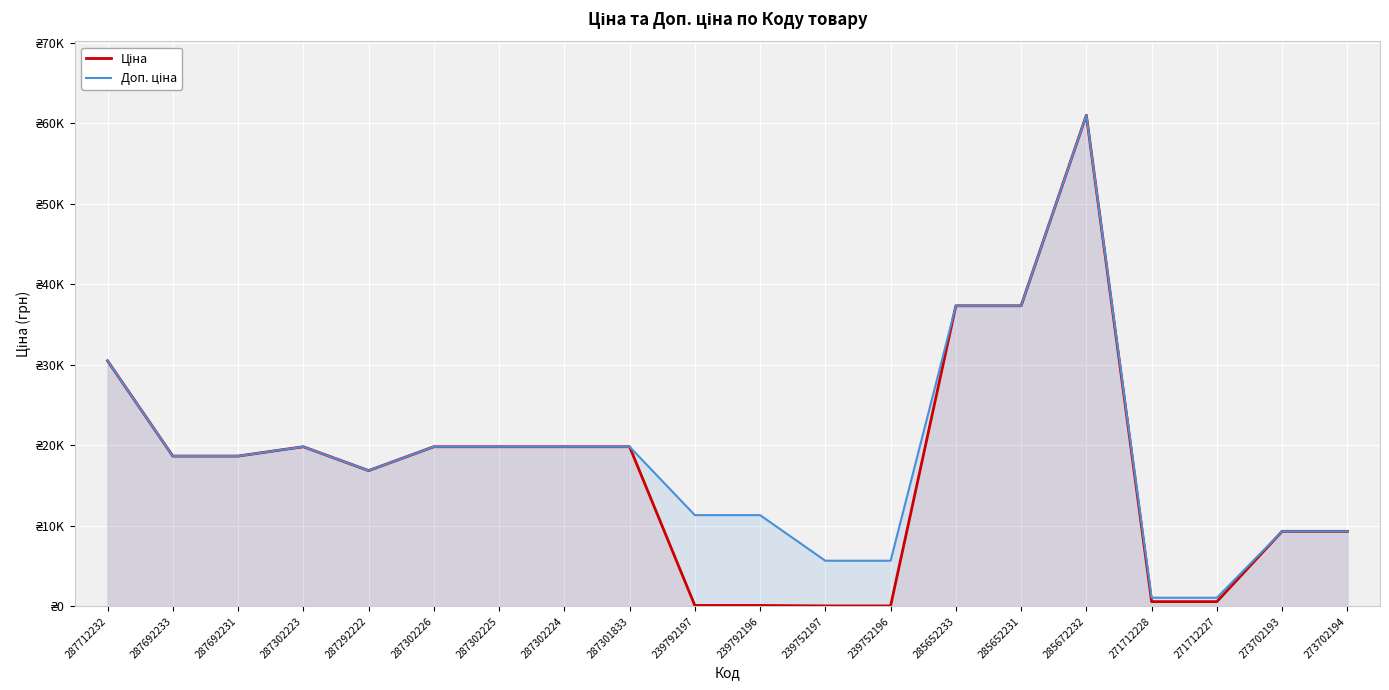

What is the minimum value for Ціна?

56.7